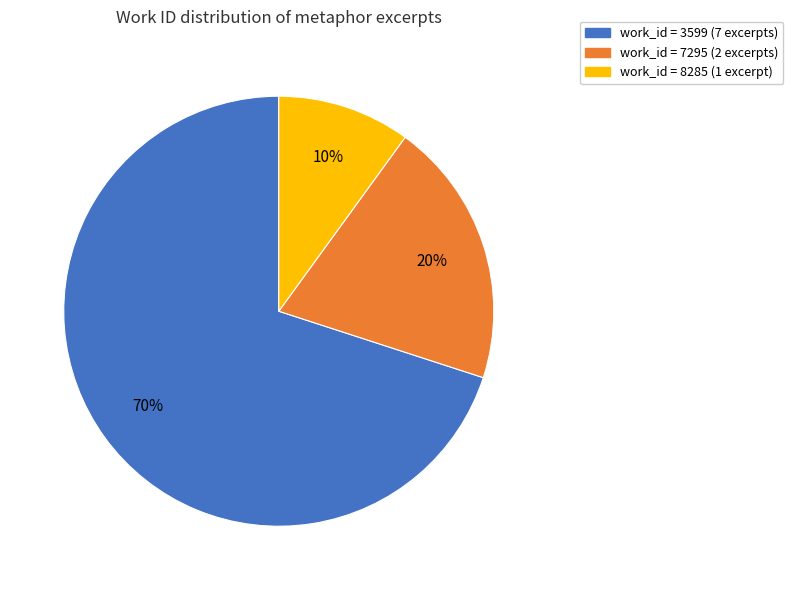

Does any single category account for the majority?

Yes